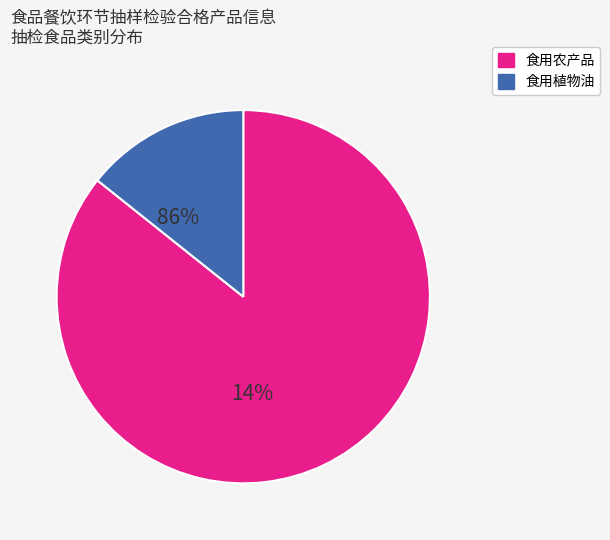

Approximately how many times larger is the value at 食用农产品 compared to 食用植物油?

6.0